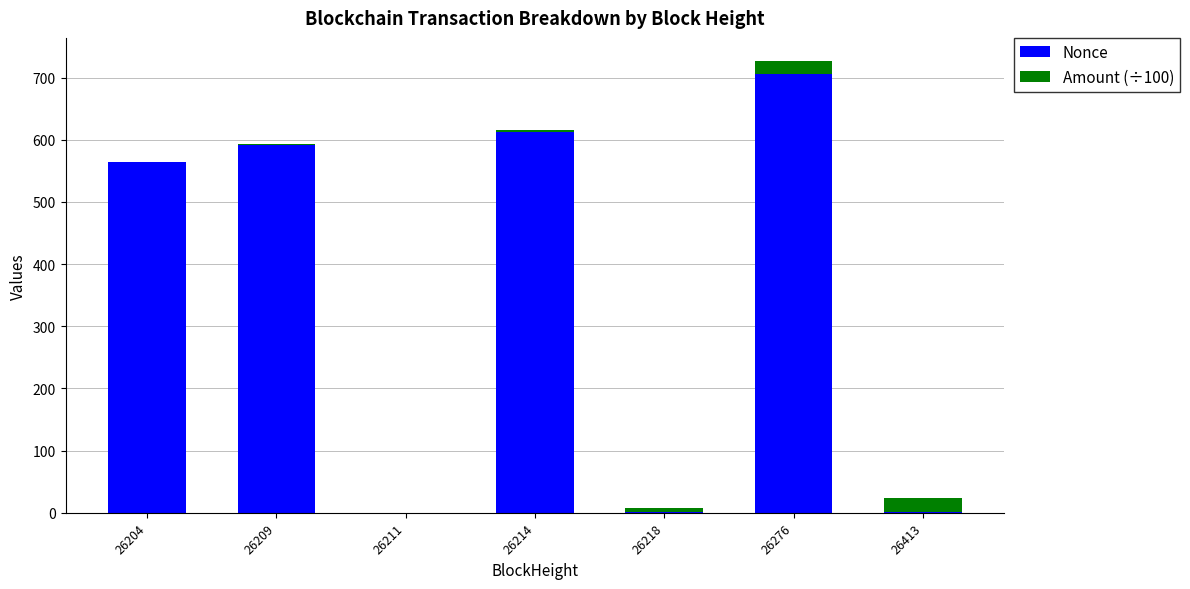

What is the sum of all Nonce values?

2476.0